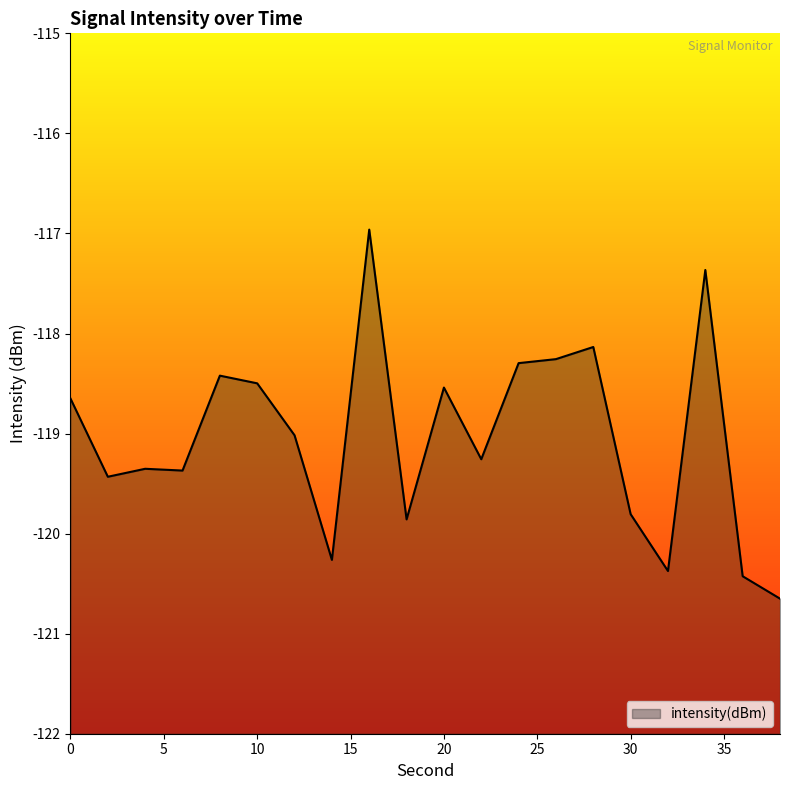

What is the difference between the values at 18 and 8?

1.4